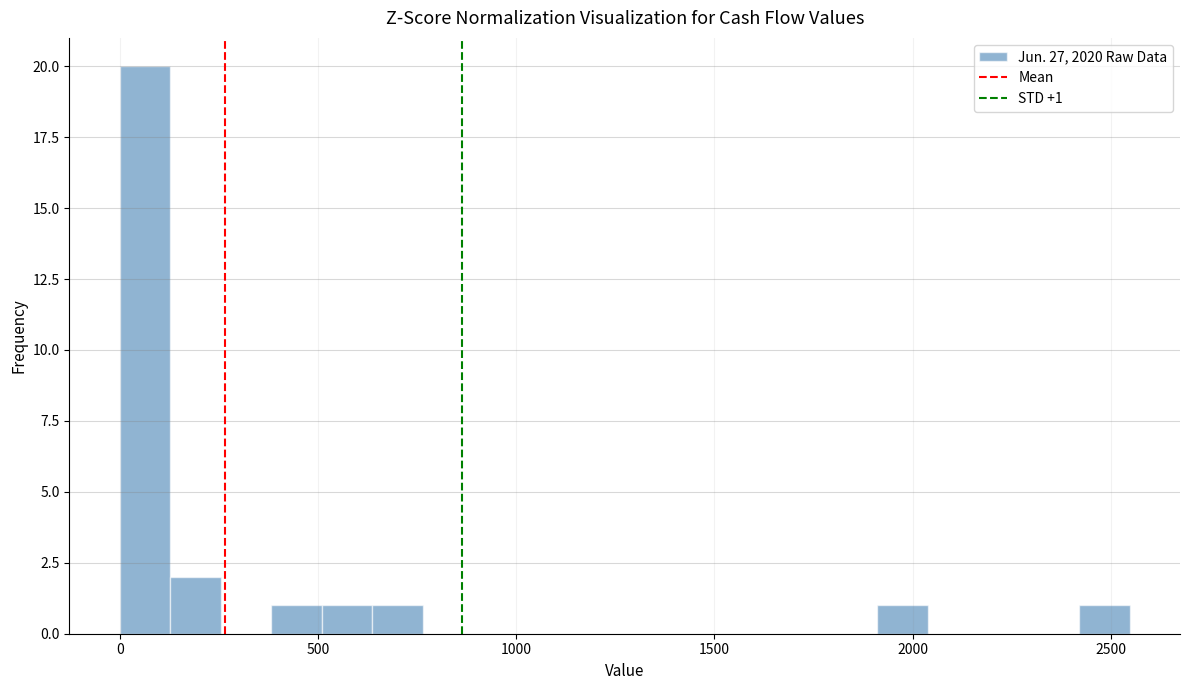

Around what value on the x-axis is the tallest bar? Give the approximate position of its centre, as read against the axis.

50